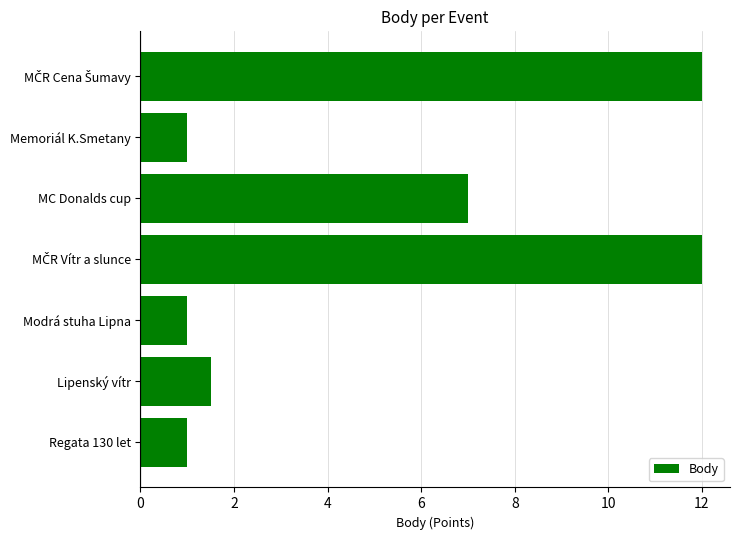

Approximately how many times larger is the value at Regata 130 let compared to Modrá stuha Lipna?

1.0